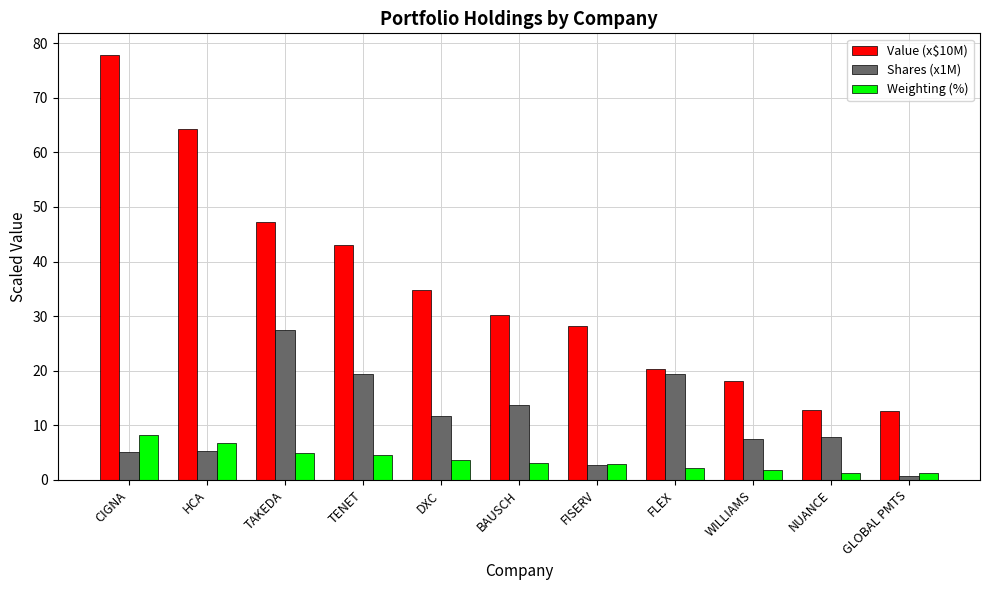

At which category is the sum across all series the highest?

CIGNA